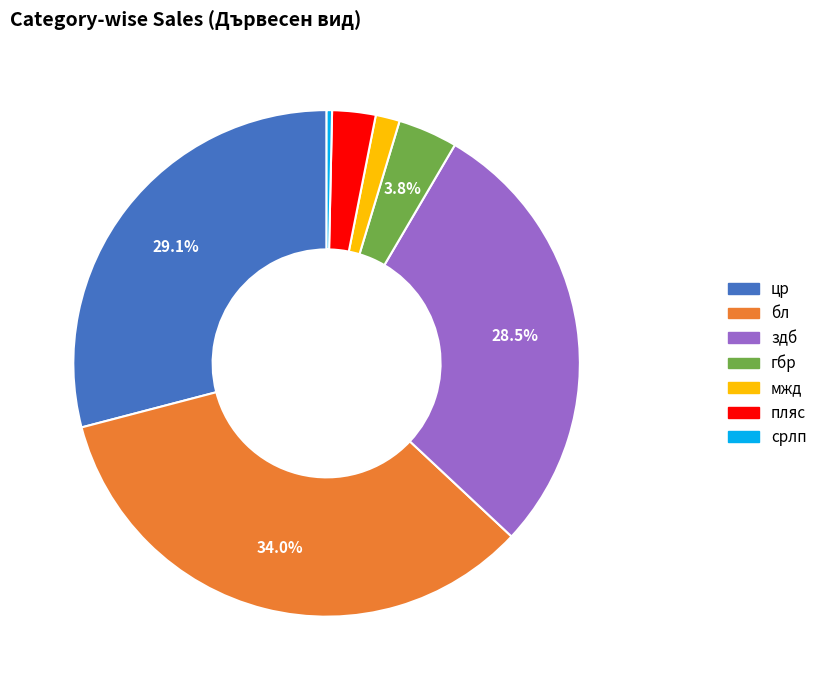

Which category has the biggest portion of the pie?

бл